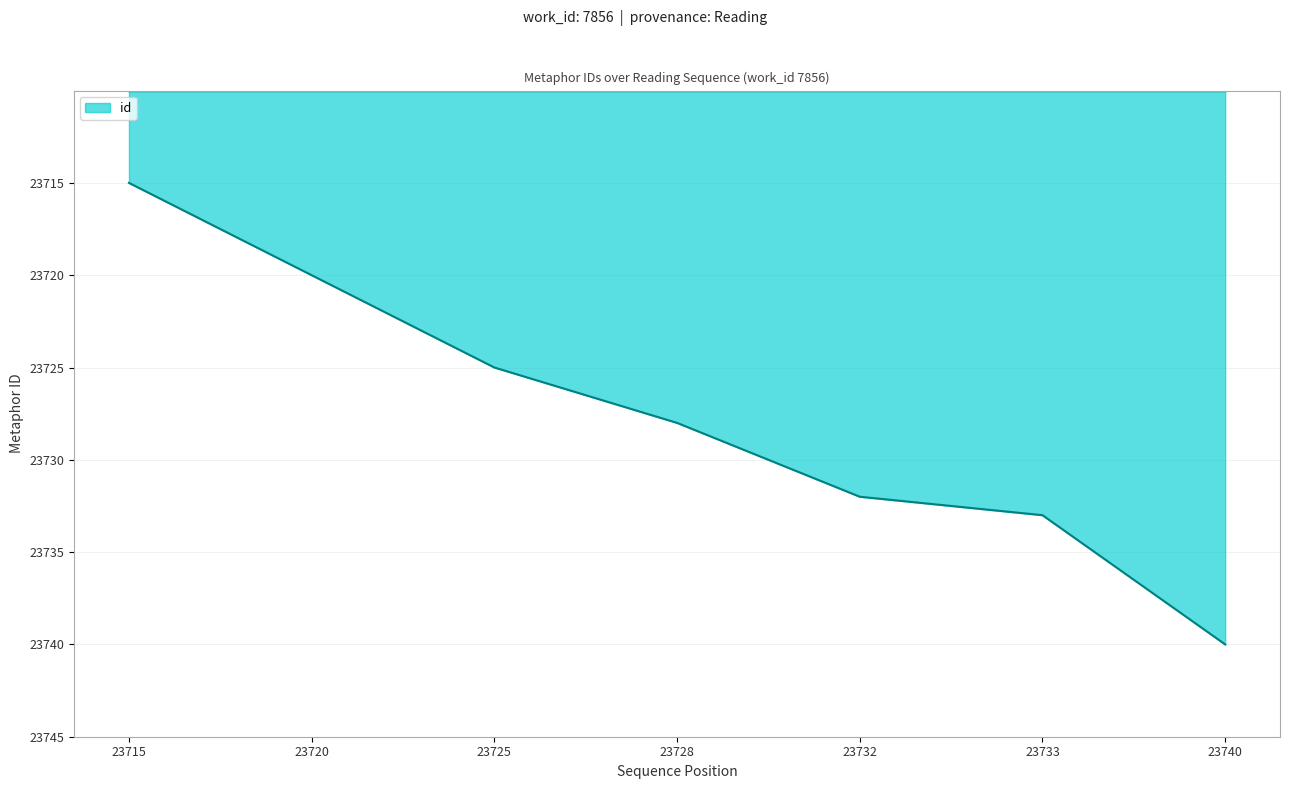

How many lines are shown in the chart?

1